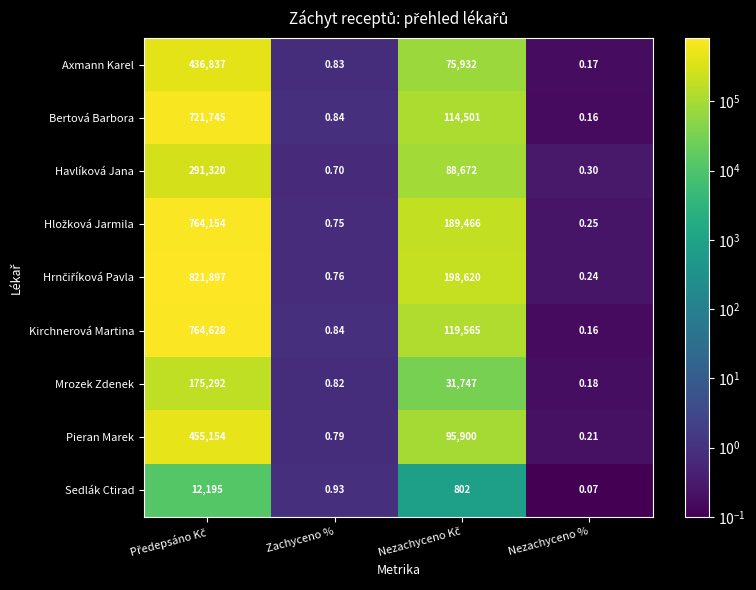

At which category does the chart reach its minimum across all series?

Nezachyceno %